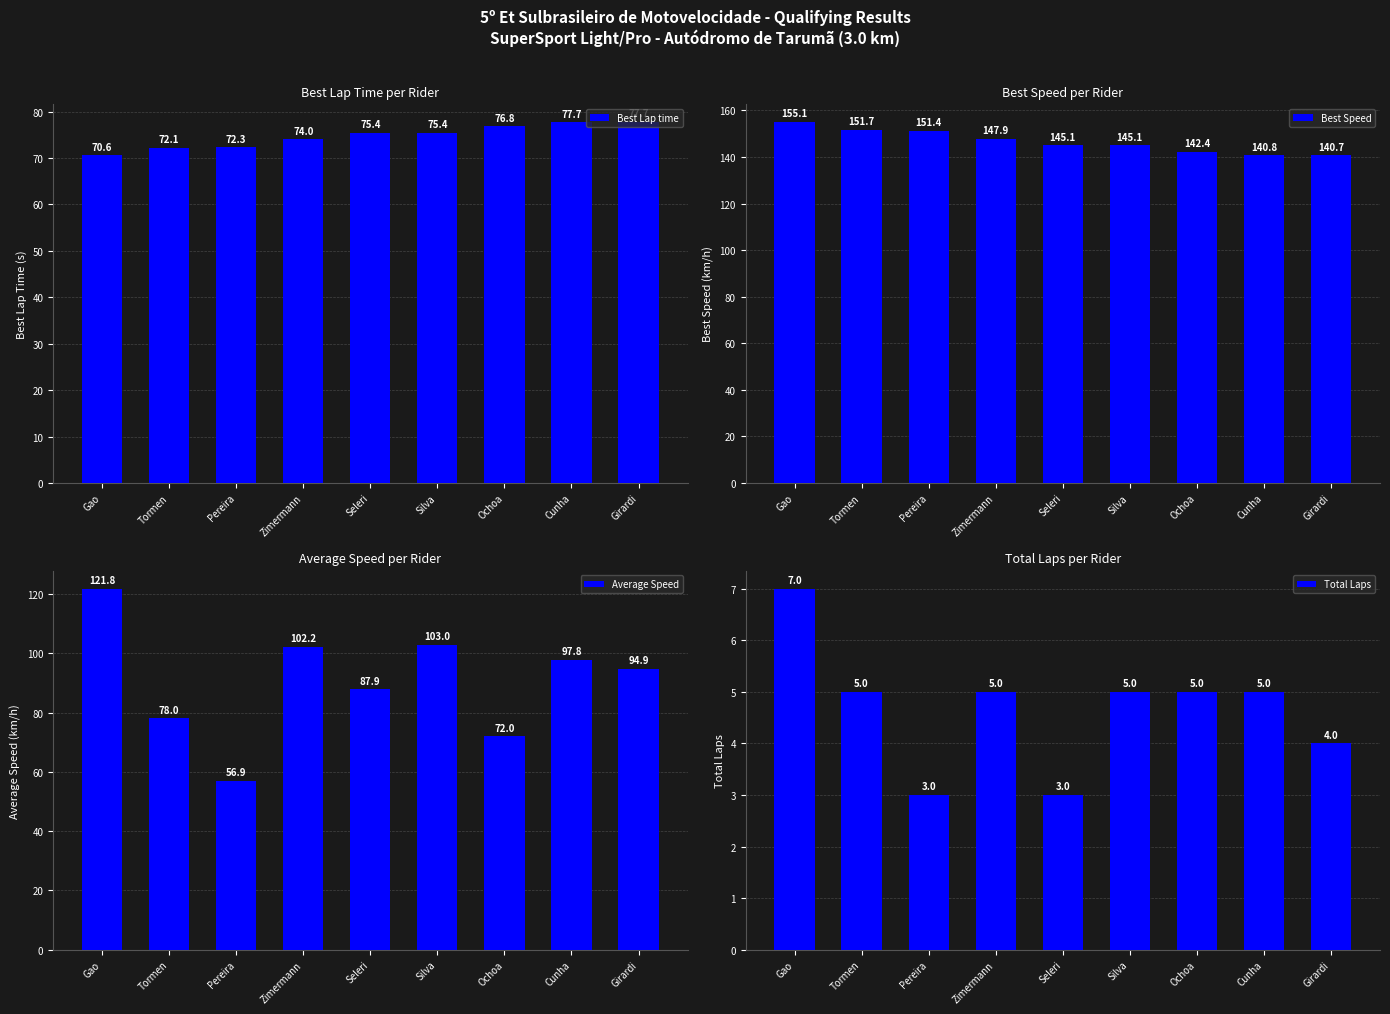

What is the total value across all series at Tormen?

306.8